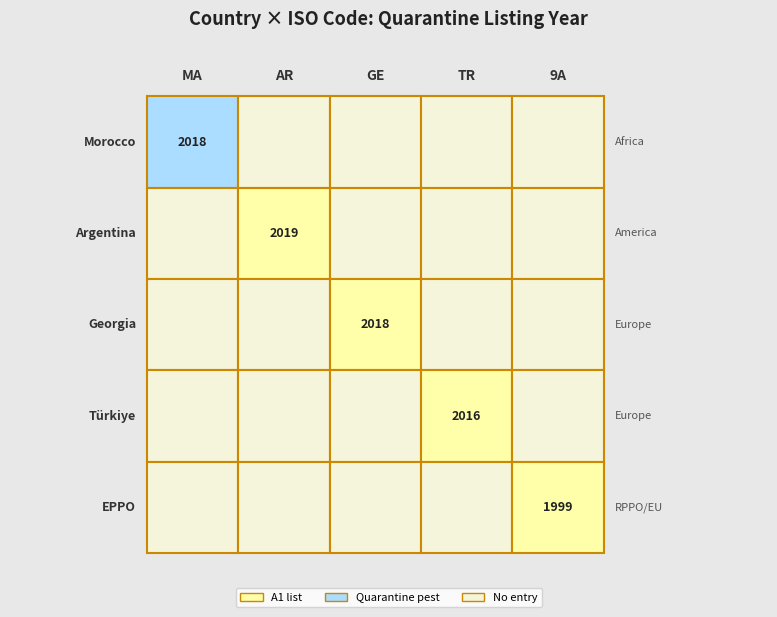

Where does the data first go above 2018?

1